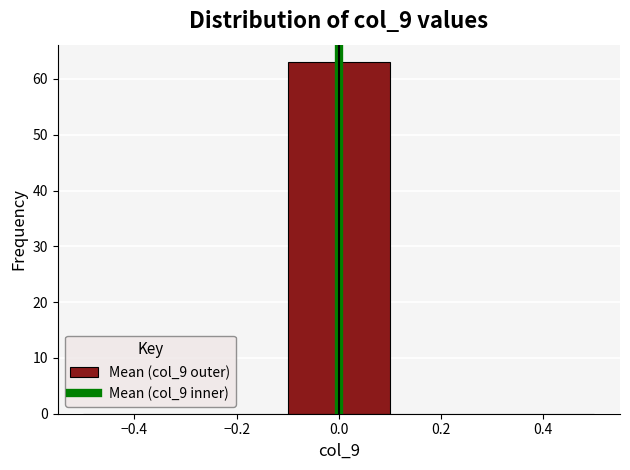

Reading left to right, transcribe this chart: for each bar, give the range it covers on the x-axis and its height. The values are not printed on the chart, so give them approximately, as read against the axis.

-0.5 to -0.3: 0
-0.3 to -0.1: 0
-0.1 to 0.1: 63
0.1 to 0.3: 0
0.3 to 0.5: 0